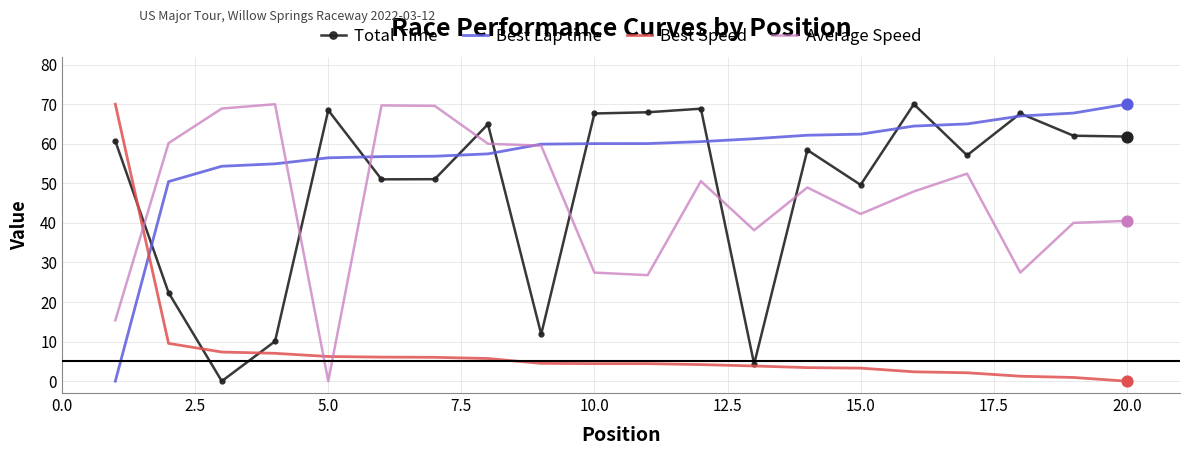

What is the maximum value shown in the chart?

70.0